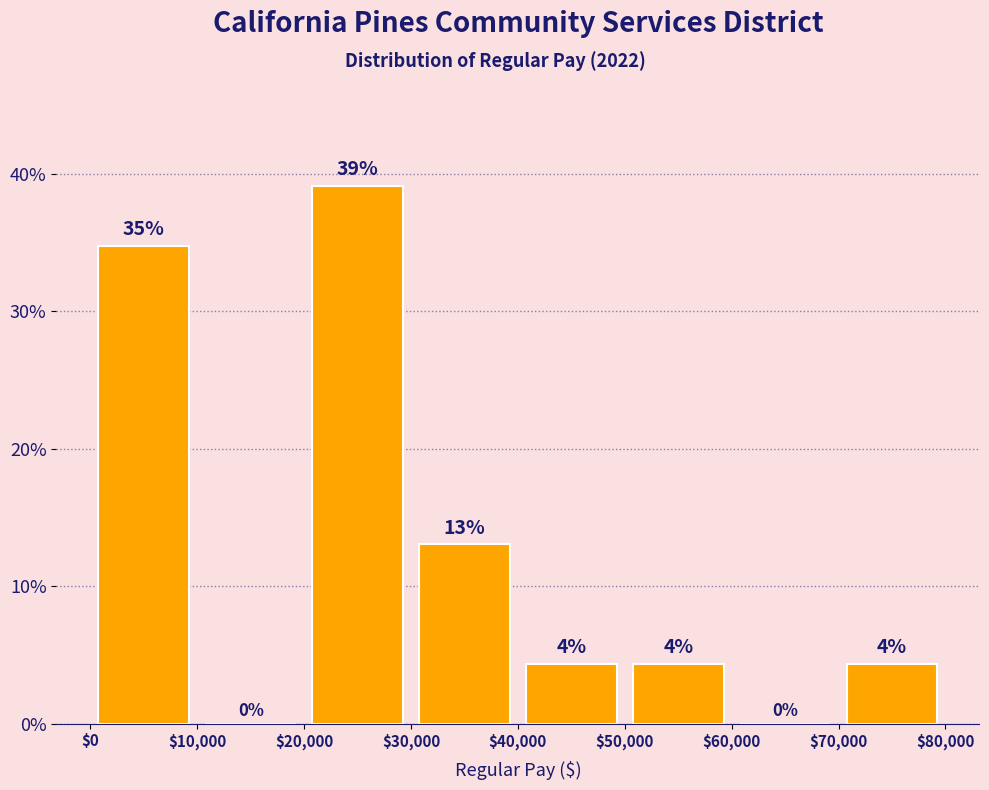

Which range on the x-axis has the tallest bar?

$20,000 to $30,000